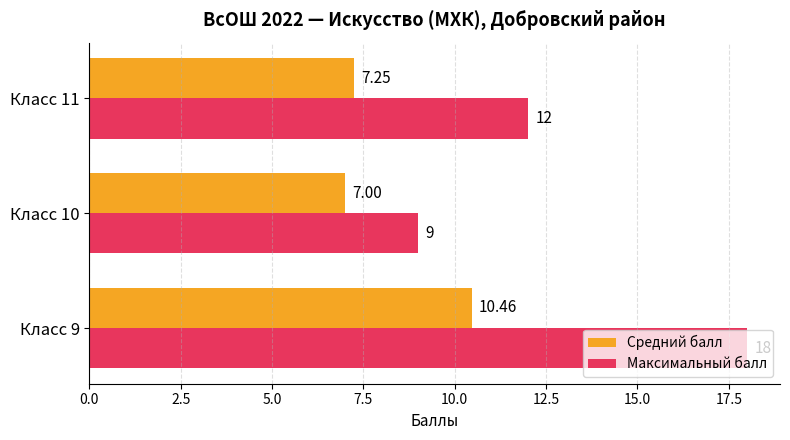

What is the sum of all Максимальный балл values?

39.0